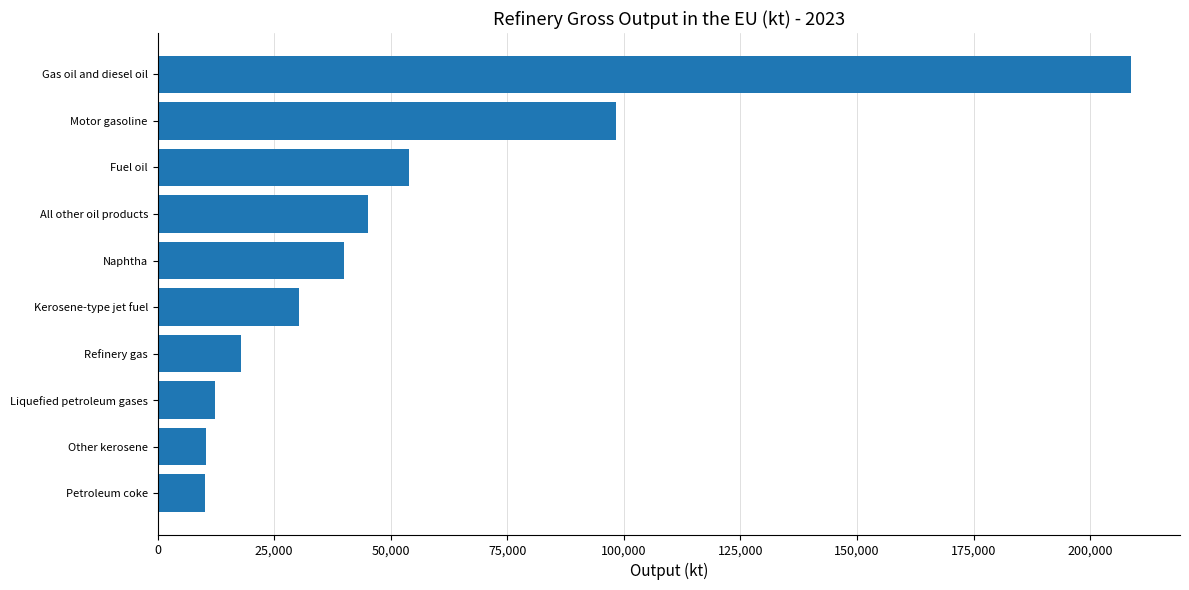

What is the ratio of the value at Gas oil and diesel oil to the value at Kerosene-type jet fuel?

6.9